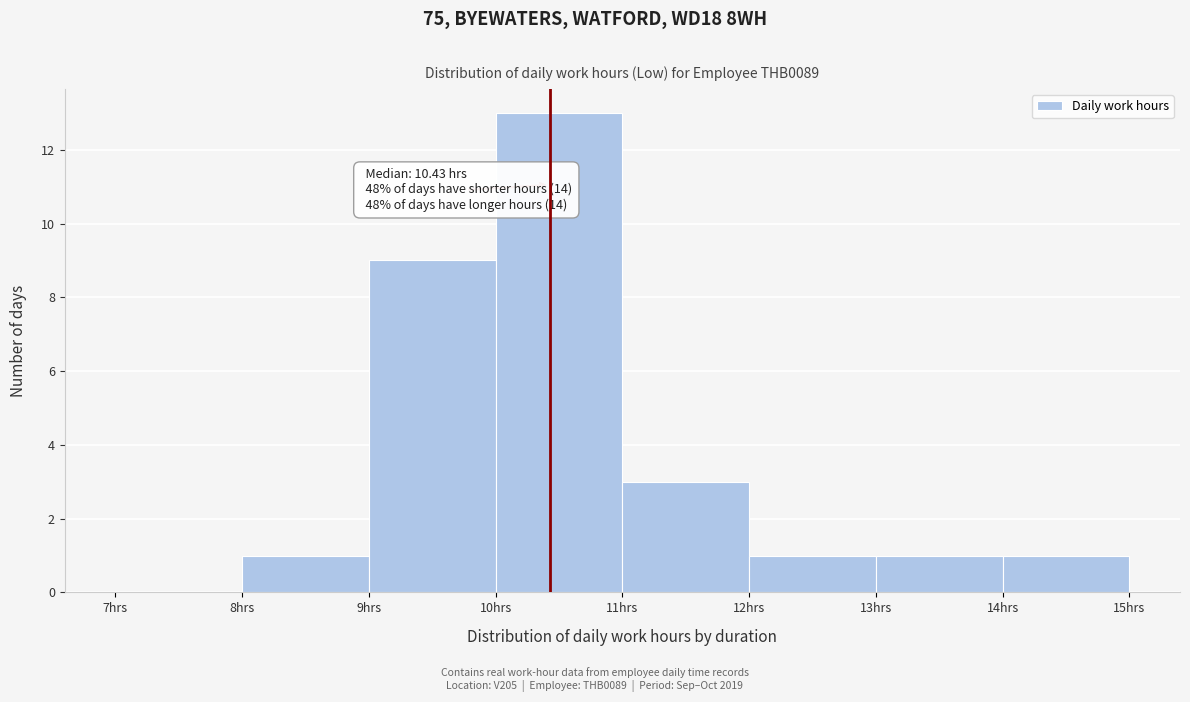

Which range on the x-axis has the tallest bar?

10 to 11